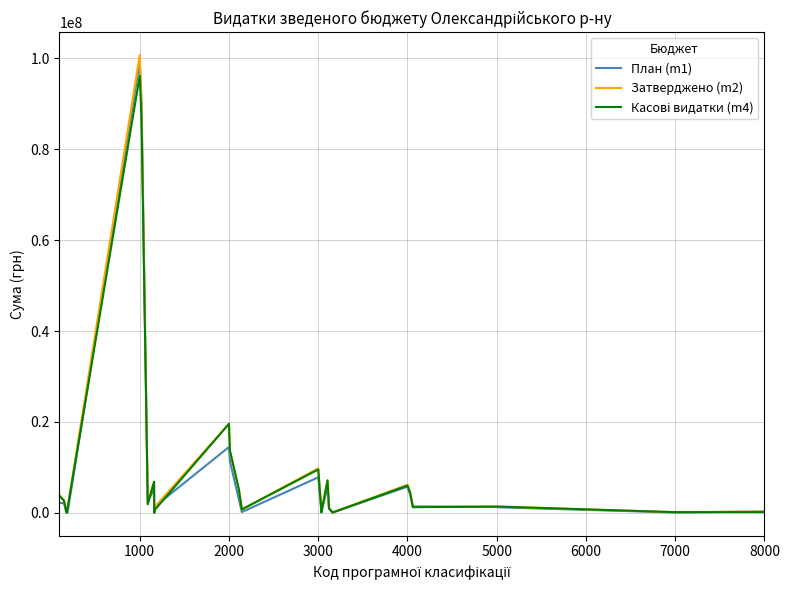

What is the greatest value displayed?

100713612